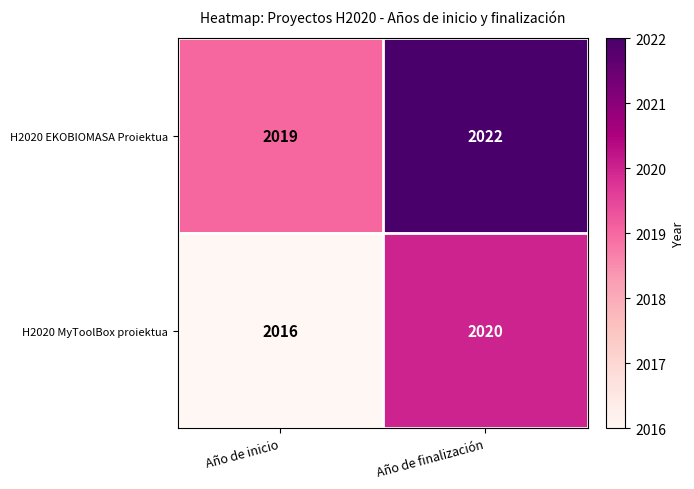

What is the sum of all H2020 EKOBIOMASA Proiektua values?

4041